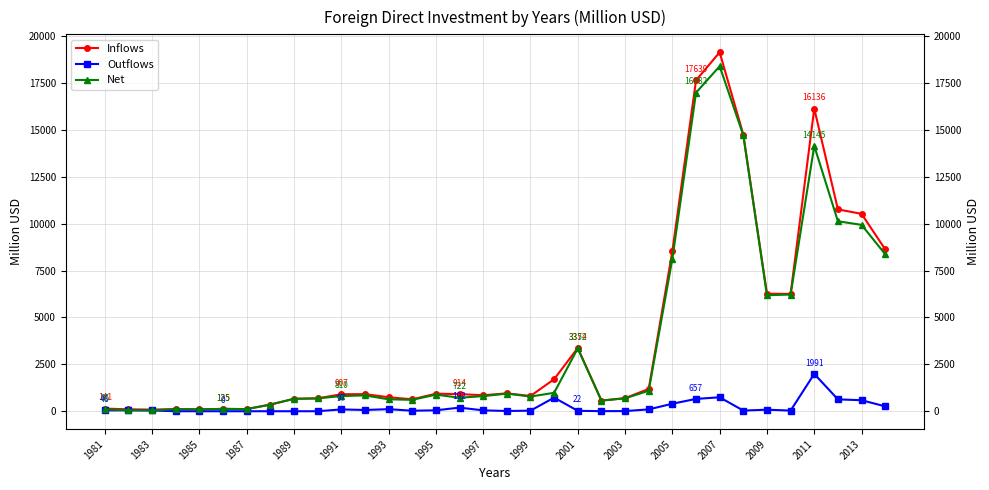

At how many categories does at least one series exceed 12210?

4